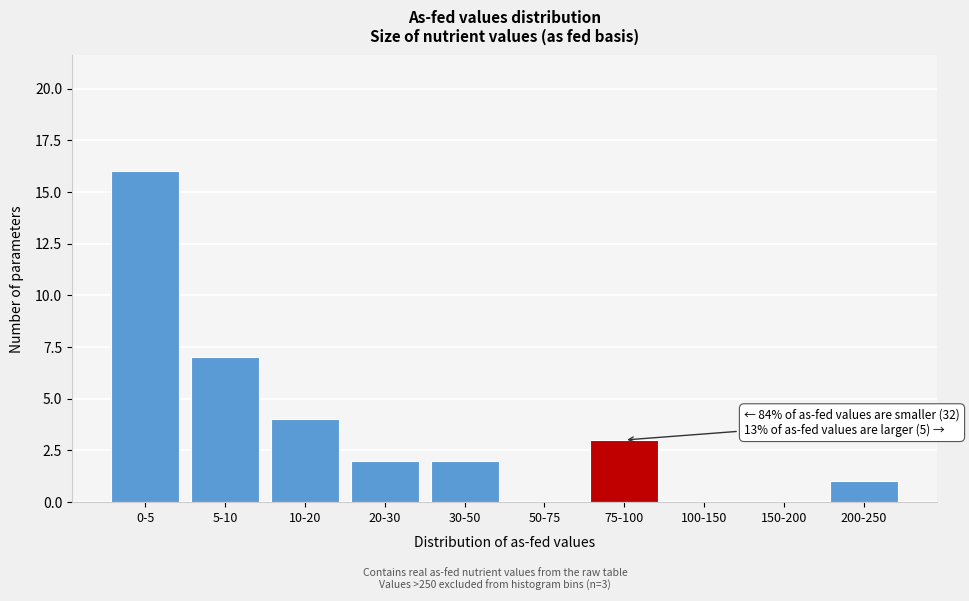

Reading left to right, what are all the values shown in this chart?

0-5=16	5-10=7	10-20=4	20-30=2	30-50=2	50-75=0	75-100=3	100-150=0	150-200=0	200-250=1